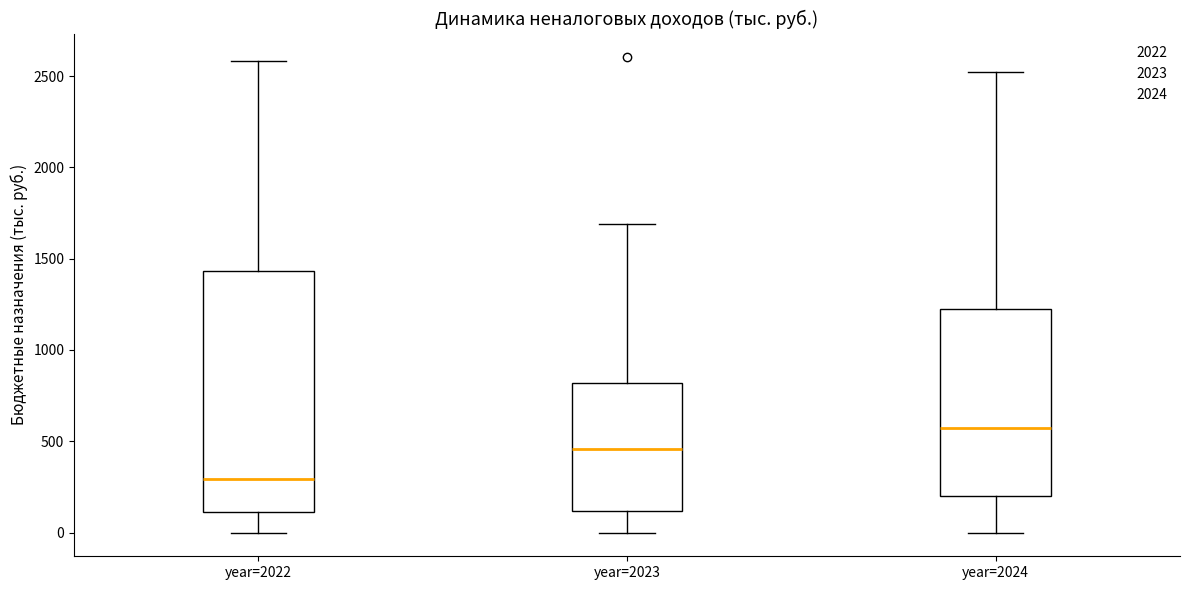

Which box has the lowest median line?

year=2022